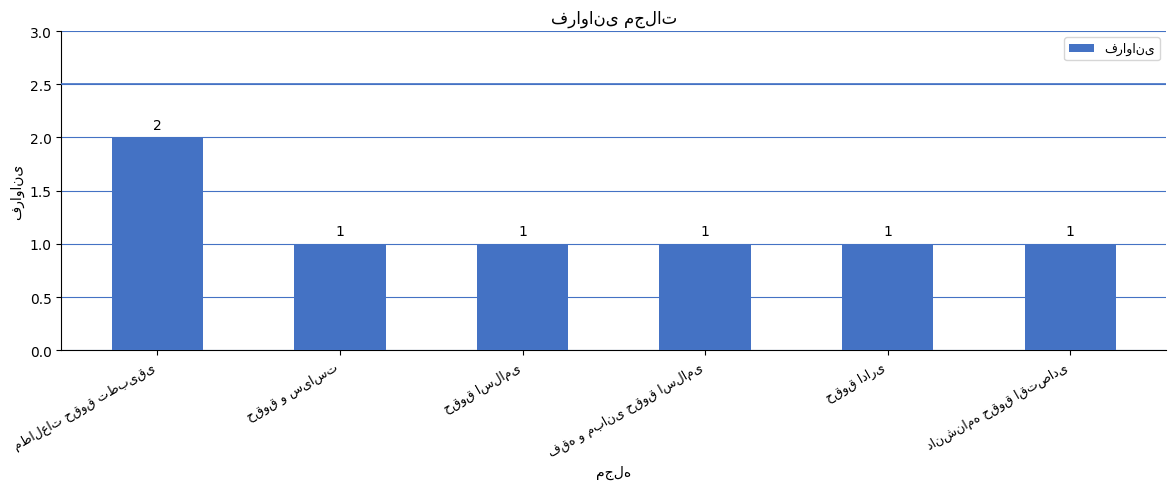

What is the smallest value displayed?

1